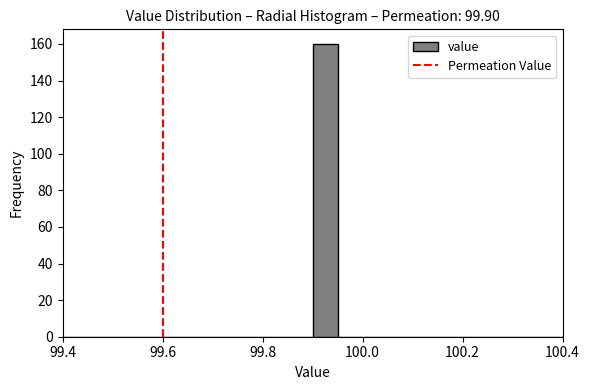

Around what value on the x-axis is the tallest bar? Give the approximate position of its centre, as read against the axis.

99.92